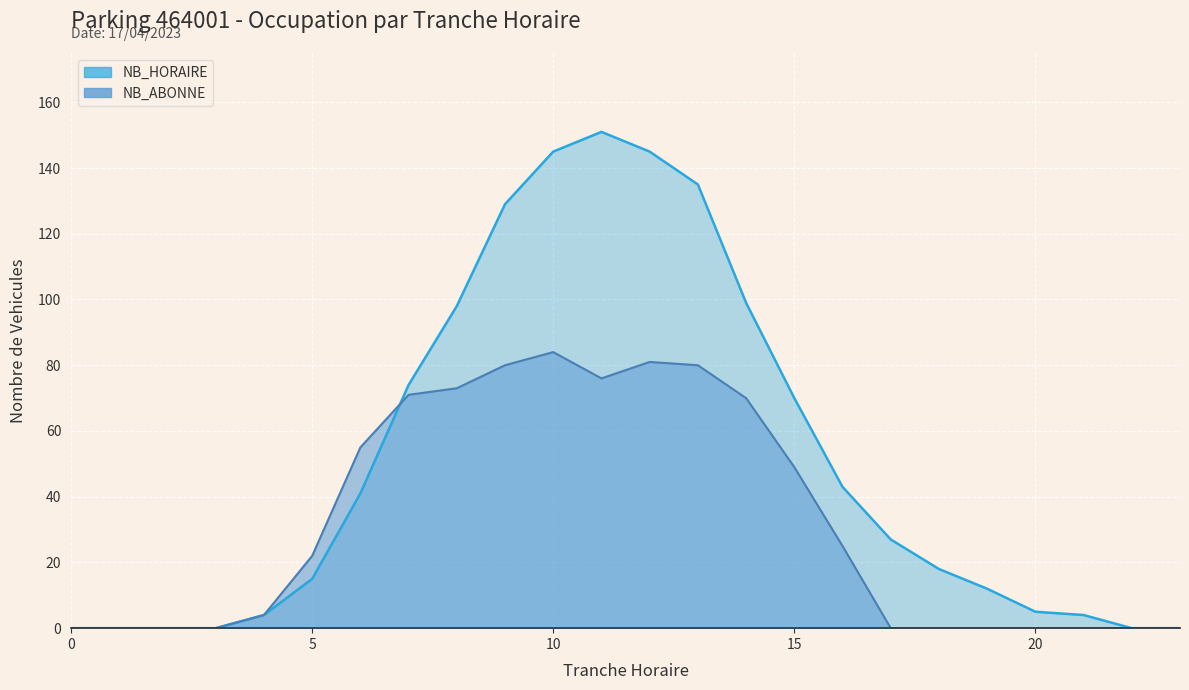

How many lines are shown in the chart?

2